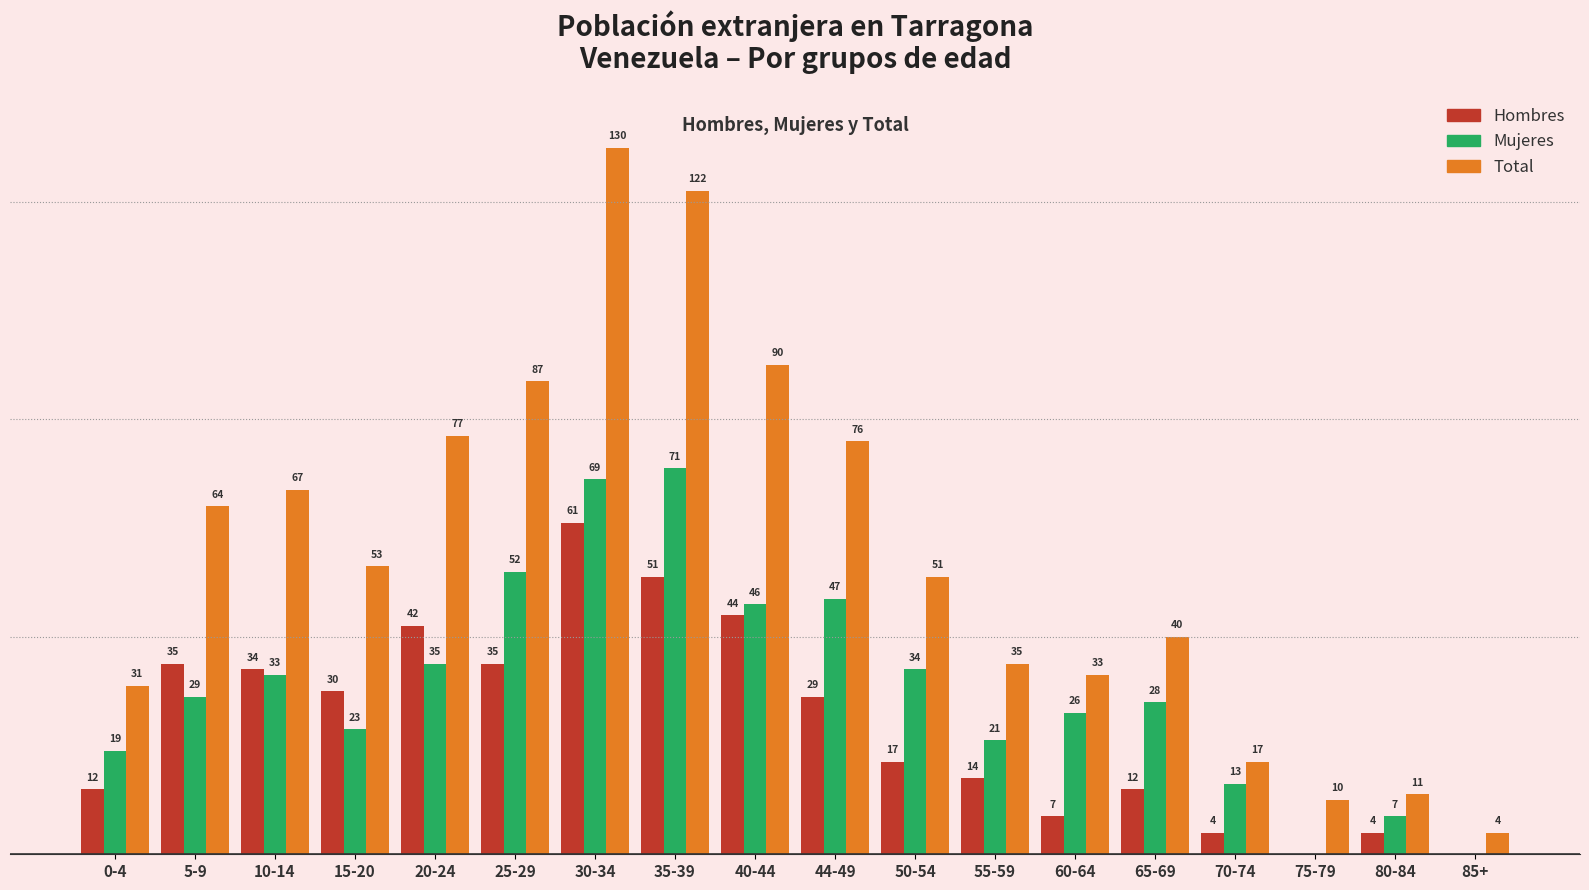

At which category is the sum across all series the highest?

30-34